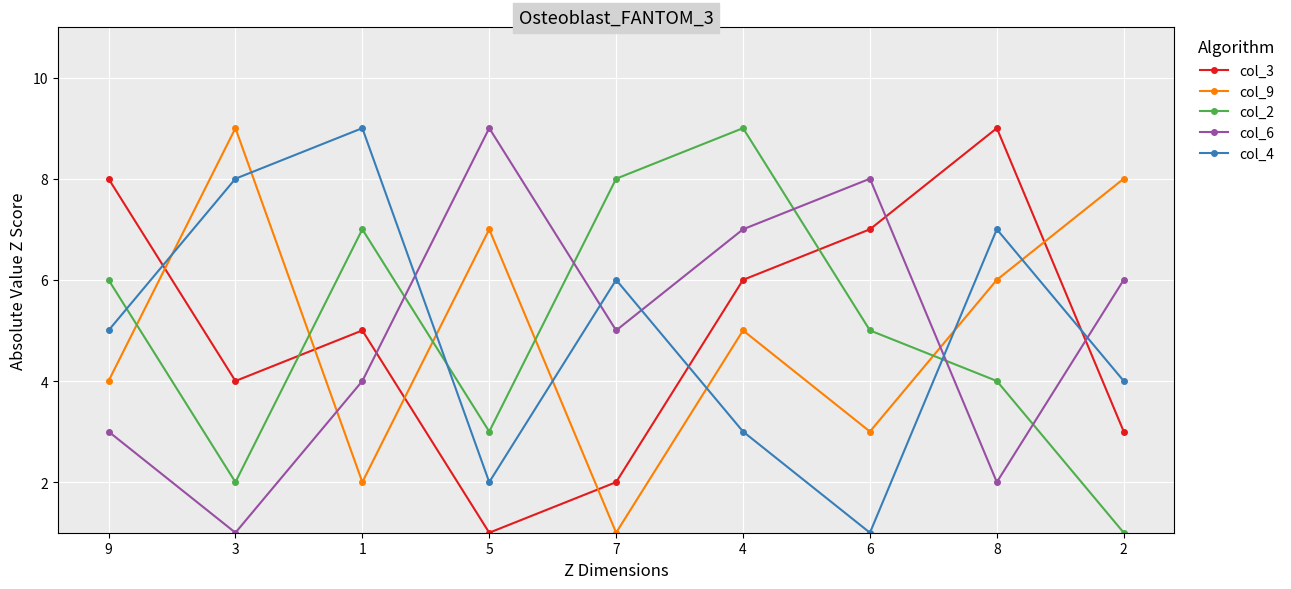

Is it true that col_9 equals 8 at 2?

True